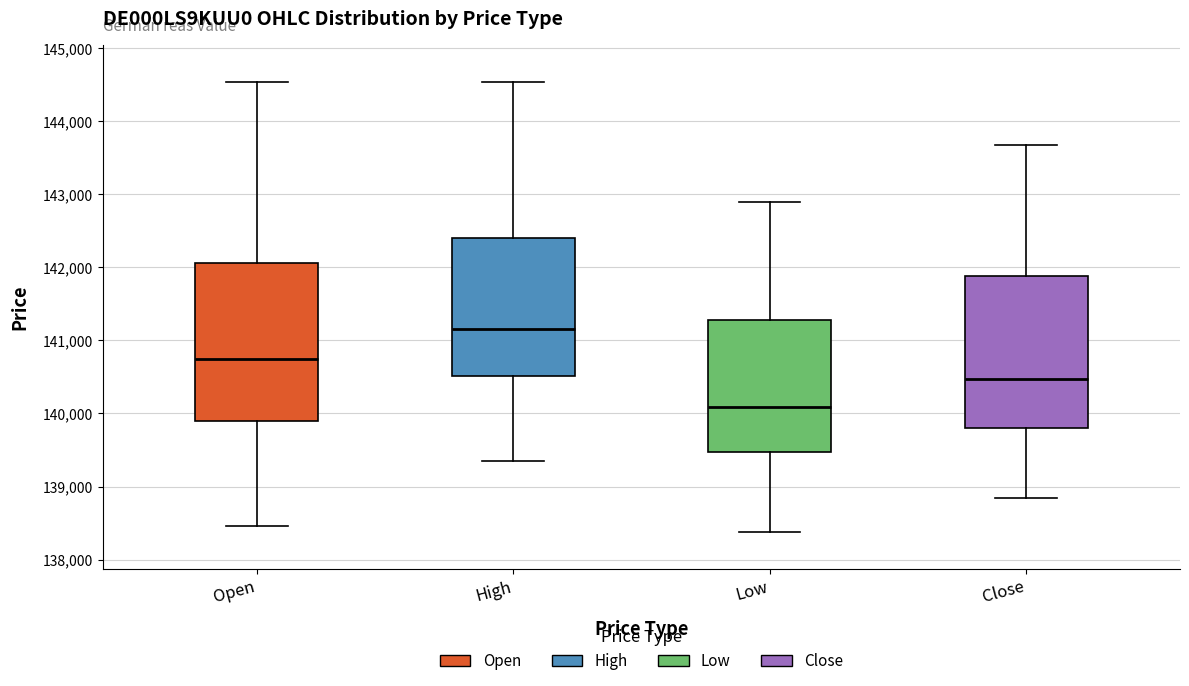

Reading left to right, transcribe this box plot: for each box, give where its median line is, the range the box spans, and where its two whiskers end, as read against the y-axis. The values are not printed on the chart, so give them approximately, as read against the axis.

Open: median 140700, box 139900 to 142100, whiskers 138500 to 144500
High: median 141200, box 140500 to 142400, whiskers 139400 to 144500
Low: median 140100, box 139500 to 141300, whiskers 138400 to 142900
Close: median 140500, box 139800 to 141900, whiskers 138800 to 143700